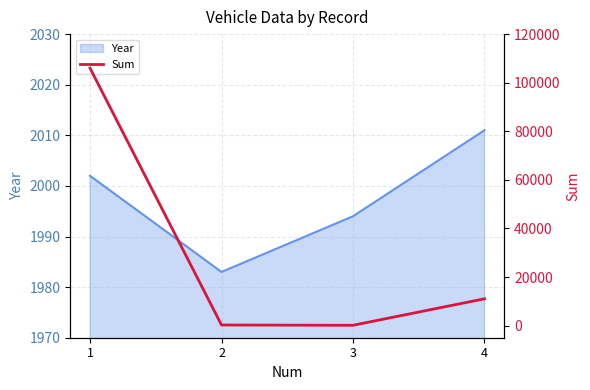

Between 4 and 3, which is larger?

4